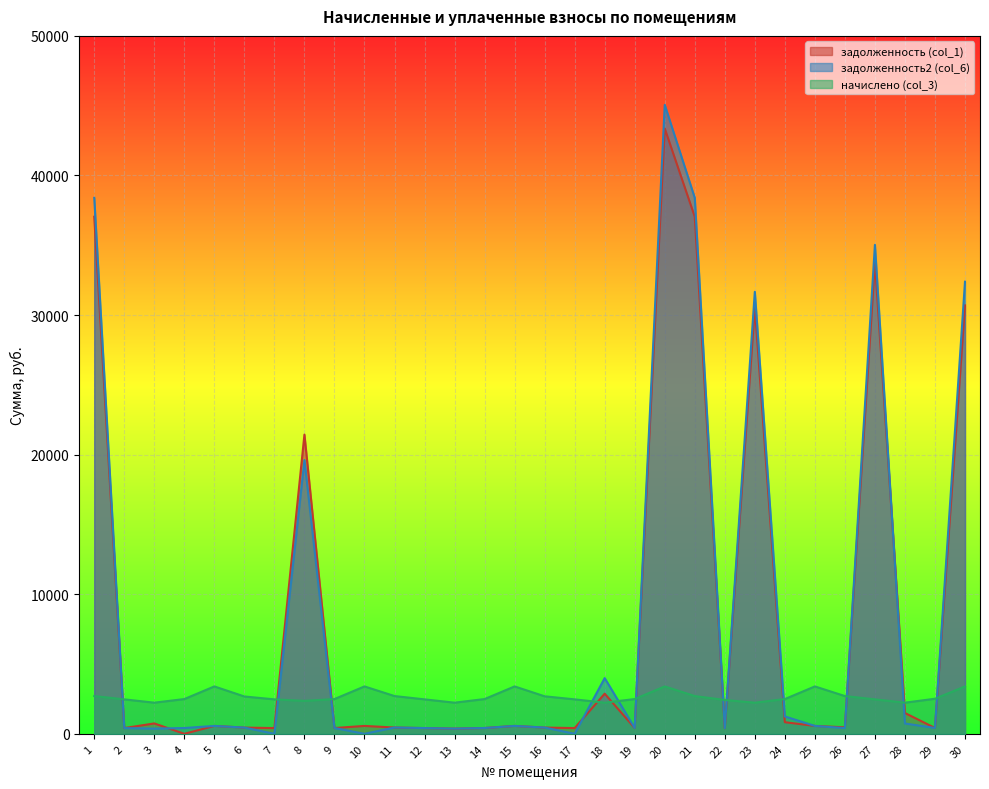

Is it true that задолженность (col_1) equals 565.8 at 15?

True